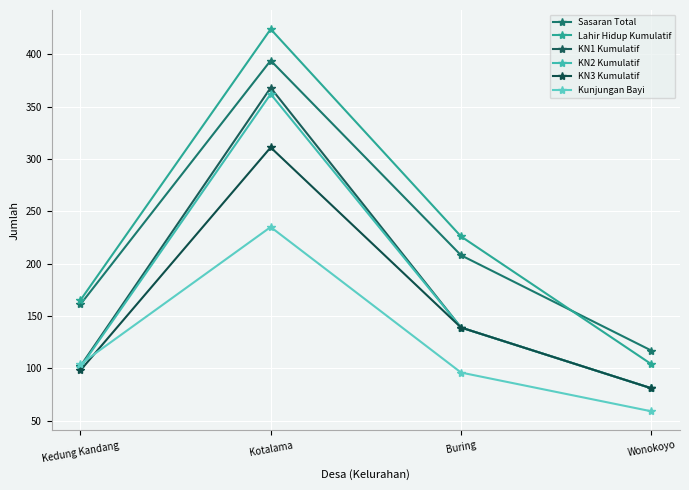

Reading left to right, transcribe all the data shown in this chart.

Sasaran Total: 161	394	208	117
Lahir Hidup Kumulatif: 165	424	226	104
KN1 Kumulatif: 102	368	139	81
KN2 Kumulatif: 101	362	139	81
KN3 Kumulatif: 98	311	139	81
Kunjungan Bayi: 104	235	96	59